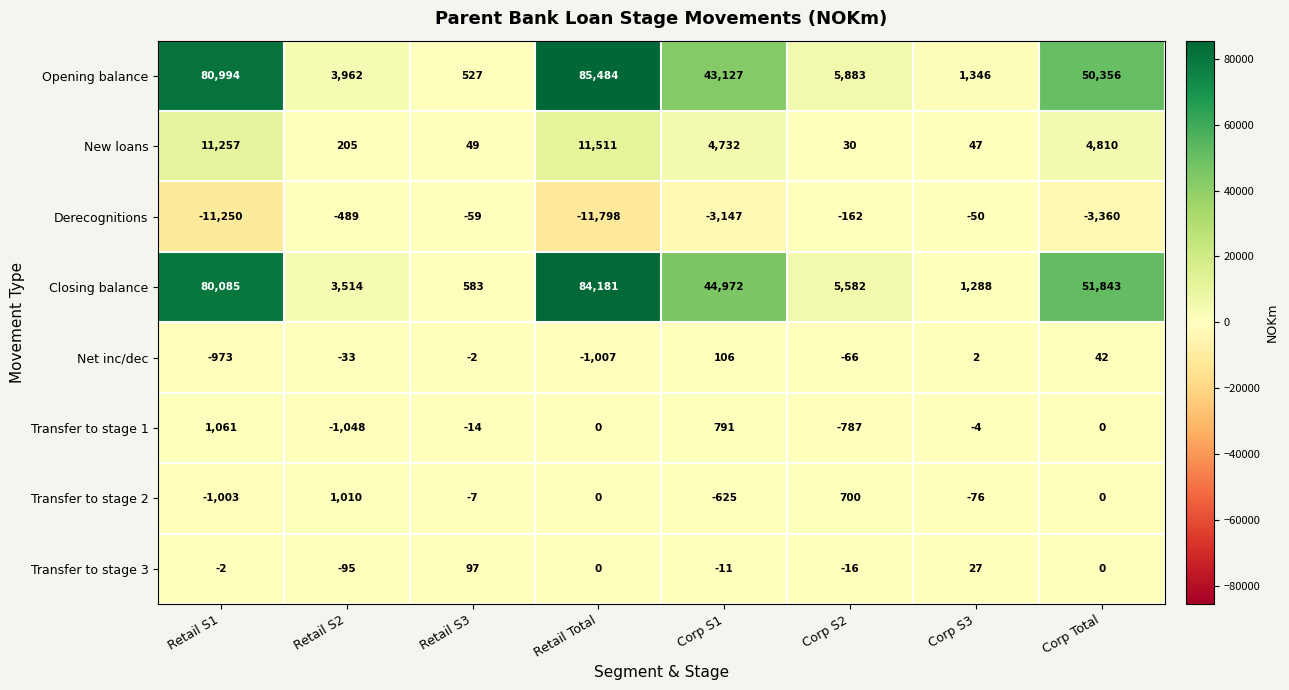

Which label corresponds to the largest value in the chart?

Retail Total